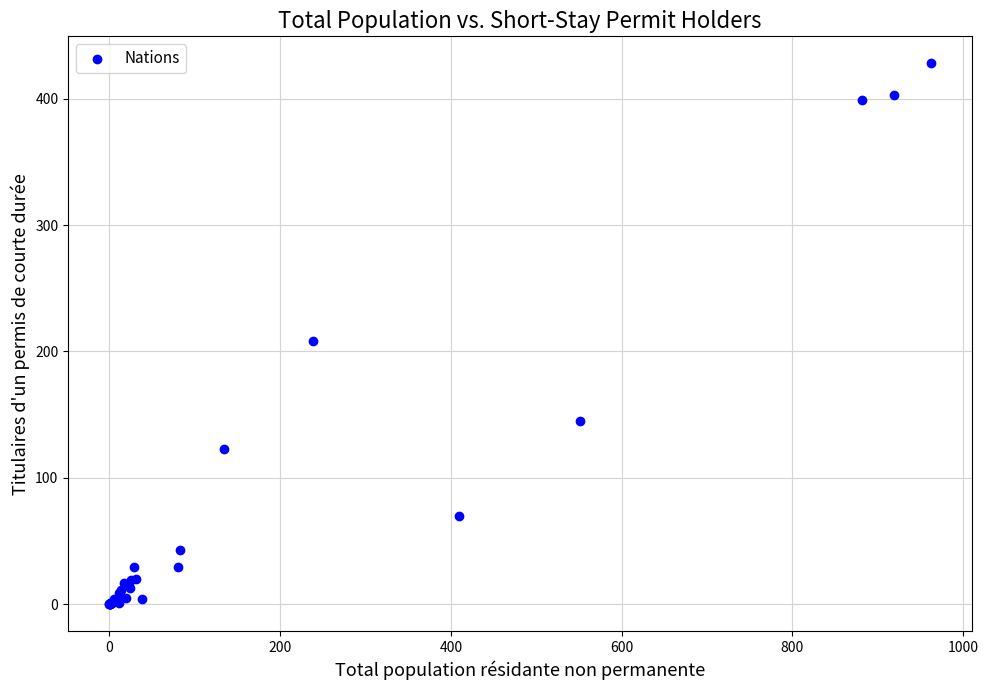

What Y value in the scatter plot is closest to 214?

208